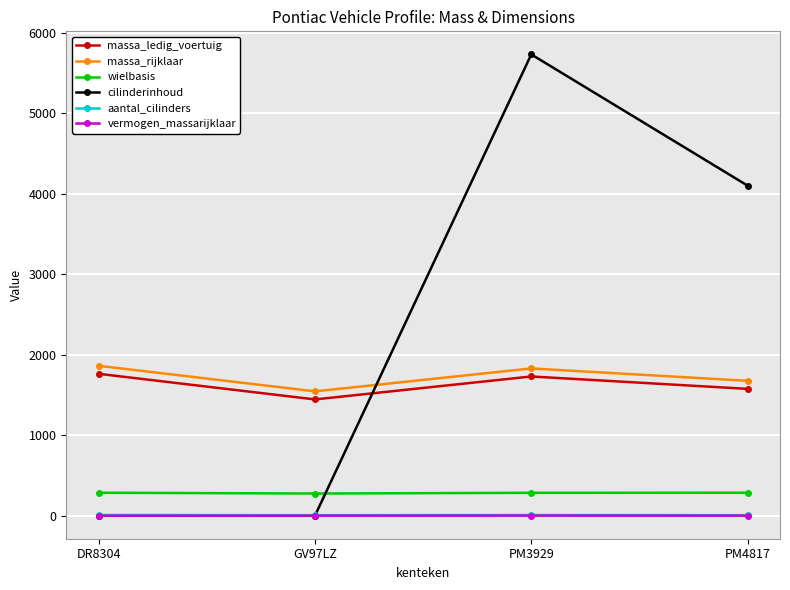

What are all the series names shown in the legend?

massa_ledig_voertuig, massa_rijklaar, wielbasis, cilinderinhoud, aantal_cilinders, vermogen_massarijklaar